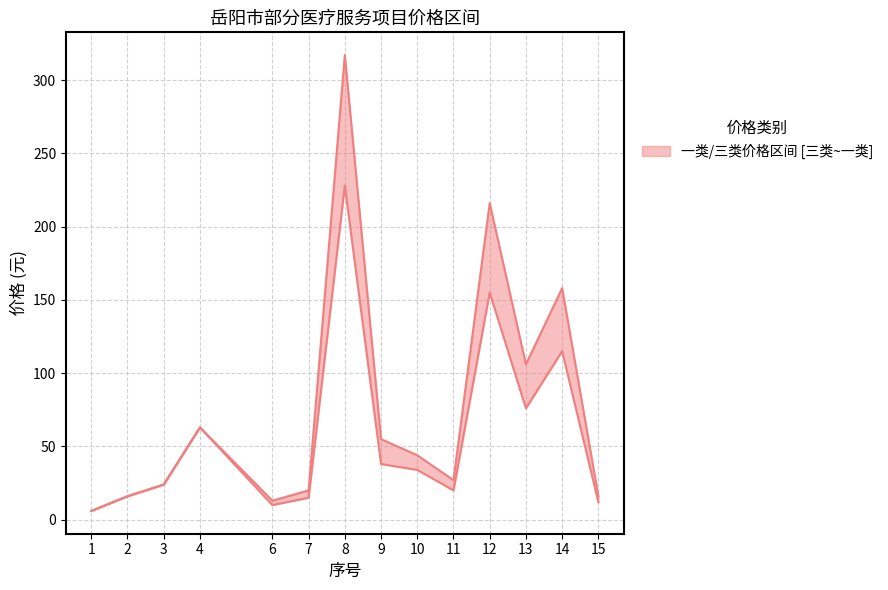

At which label does 三类(lower) first exceed 34?

4